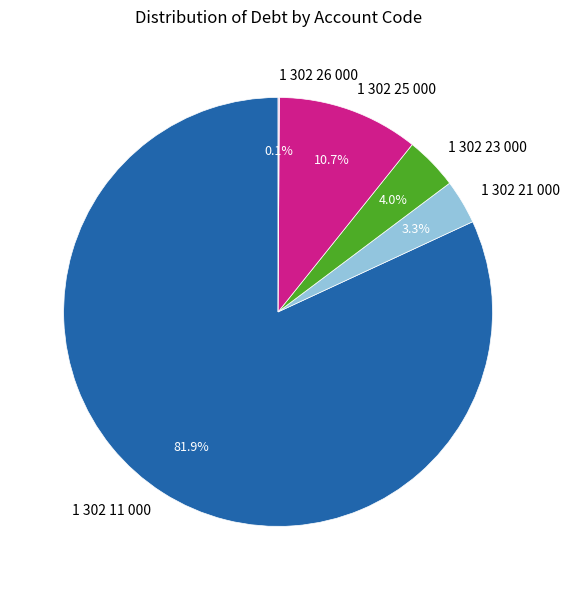

To the nearest percent, what is the average slice percentage?

20%